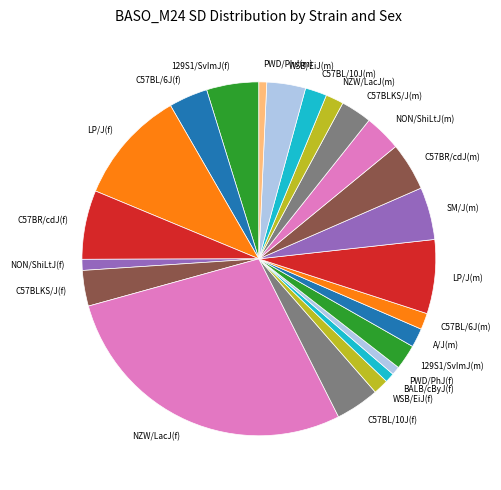

What is the largest slice in the pie chart?

NZW/LacJ(f)